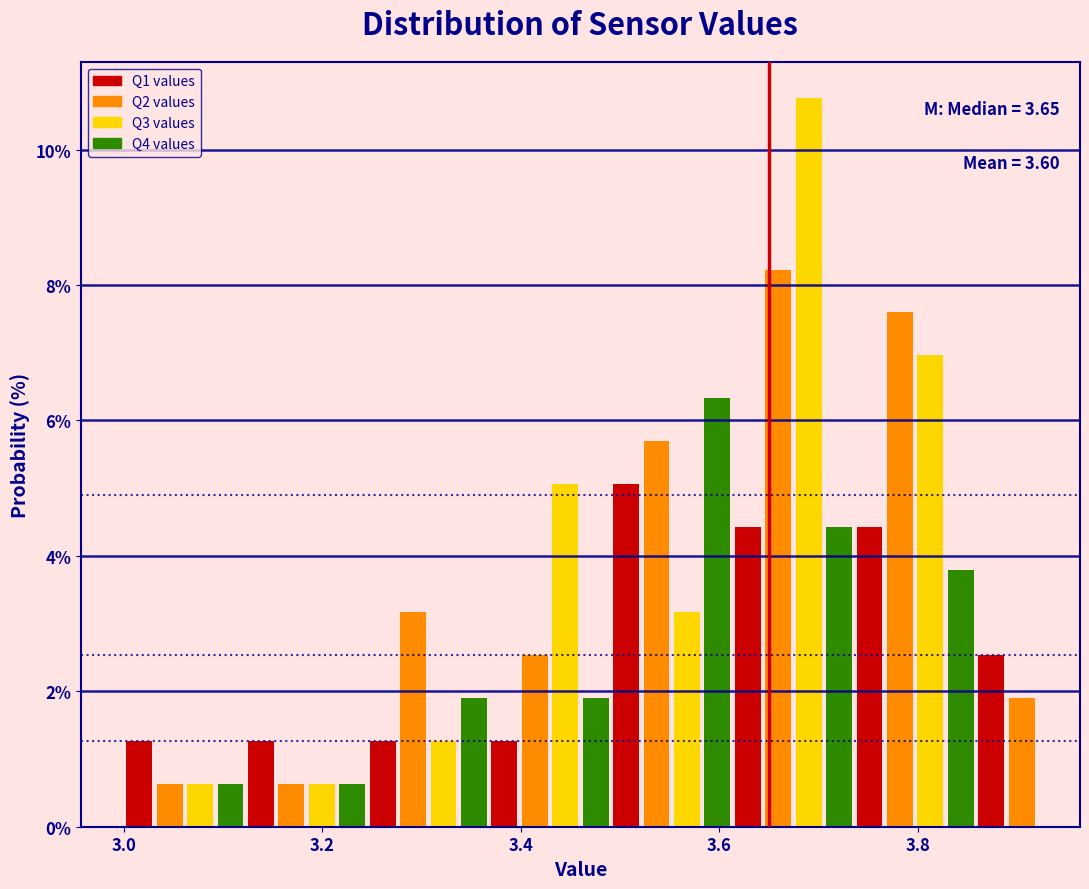

Around what value on the x-axis is the tallest bar? Give the approximate position of its centre, as read against the axis.

3.70